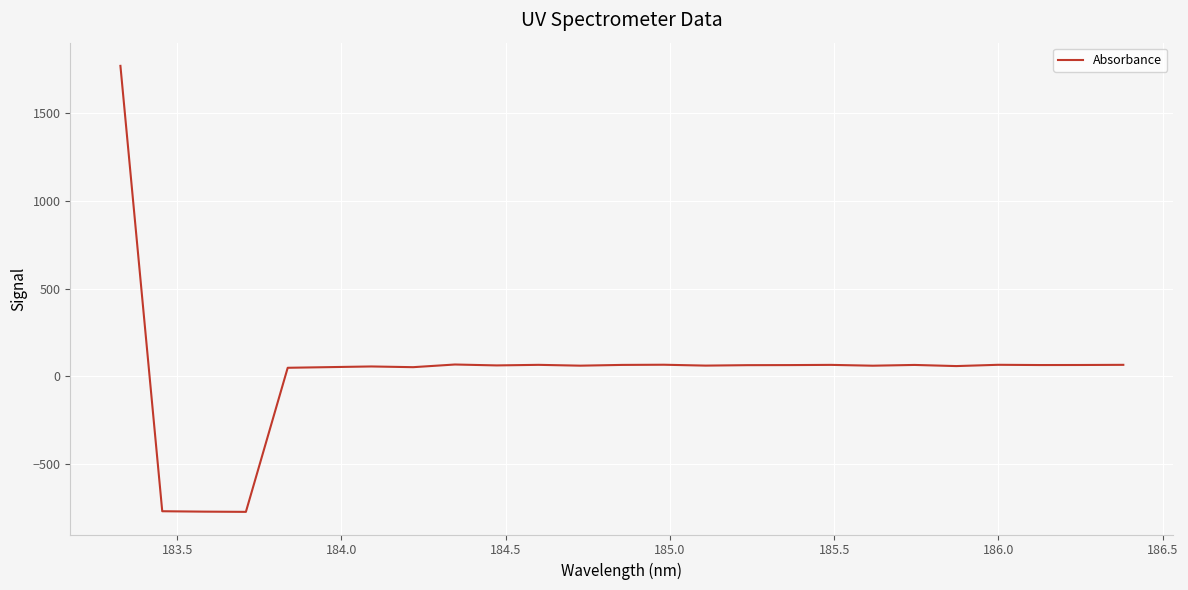

What is the sum of all values?

762.7